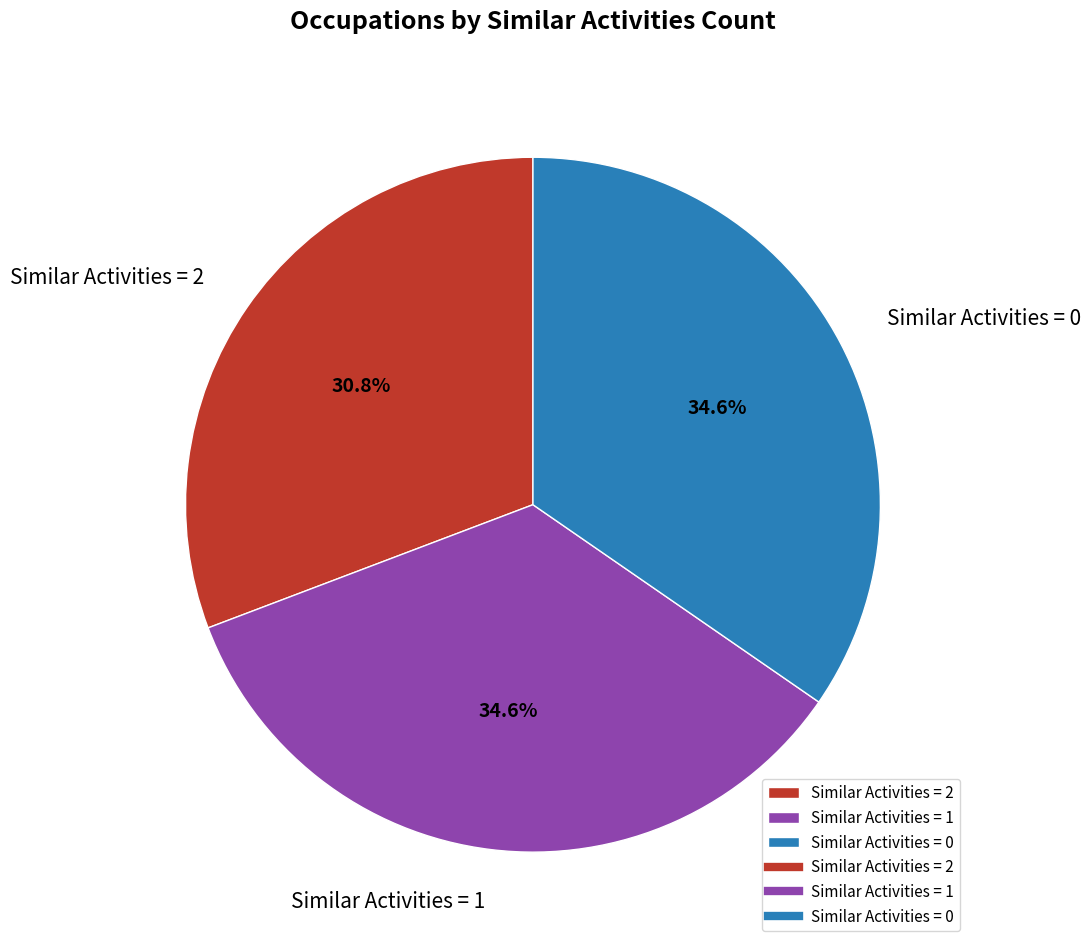

Is there a majority slice in this chart?

No